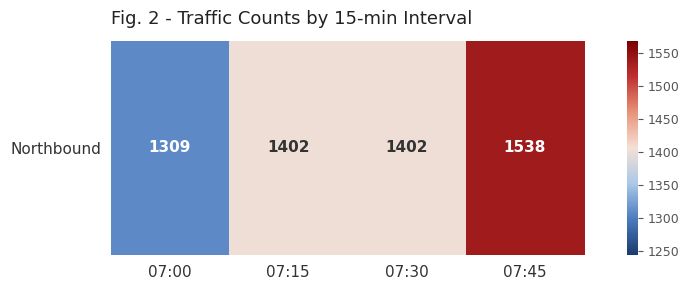

What value does the data have at 07:00?

1309